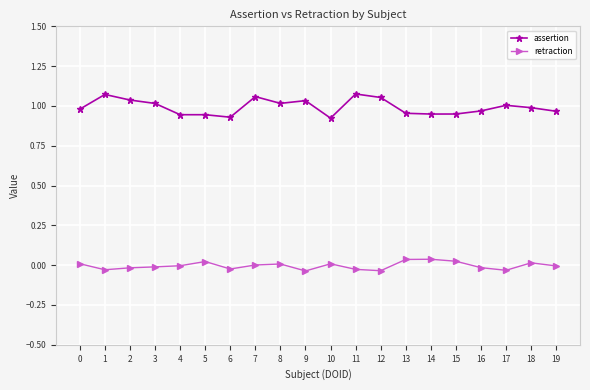

What is the difference between the assertion values at 15 and 3?

0.1